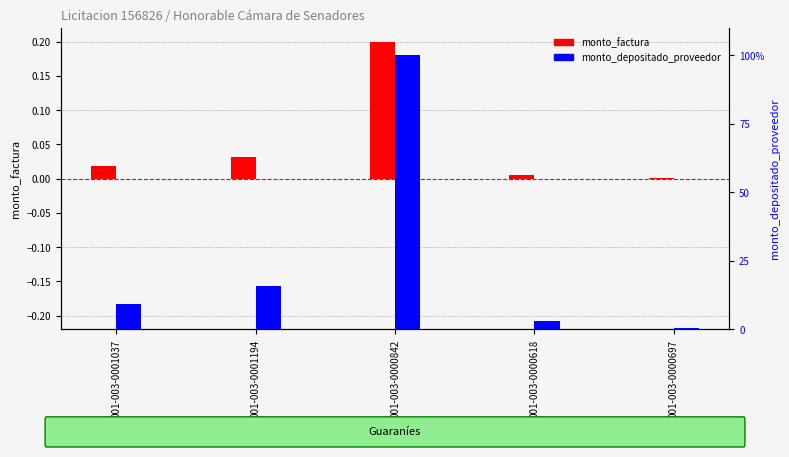

What position from the left is 001-003-0000618?

4